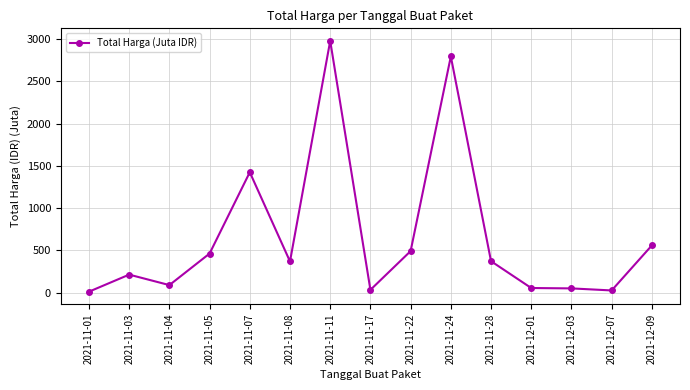

Which category has the highest value across all series?

2021-11-11